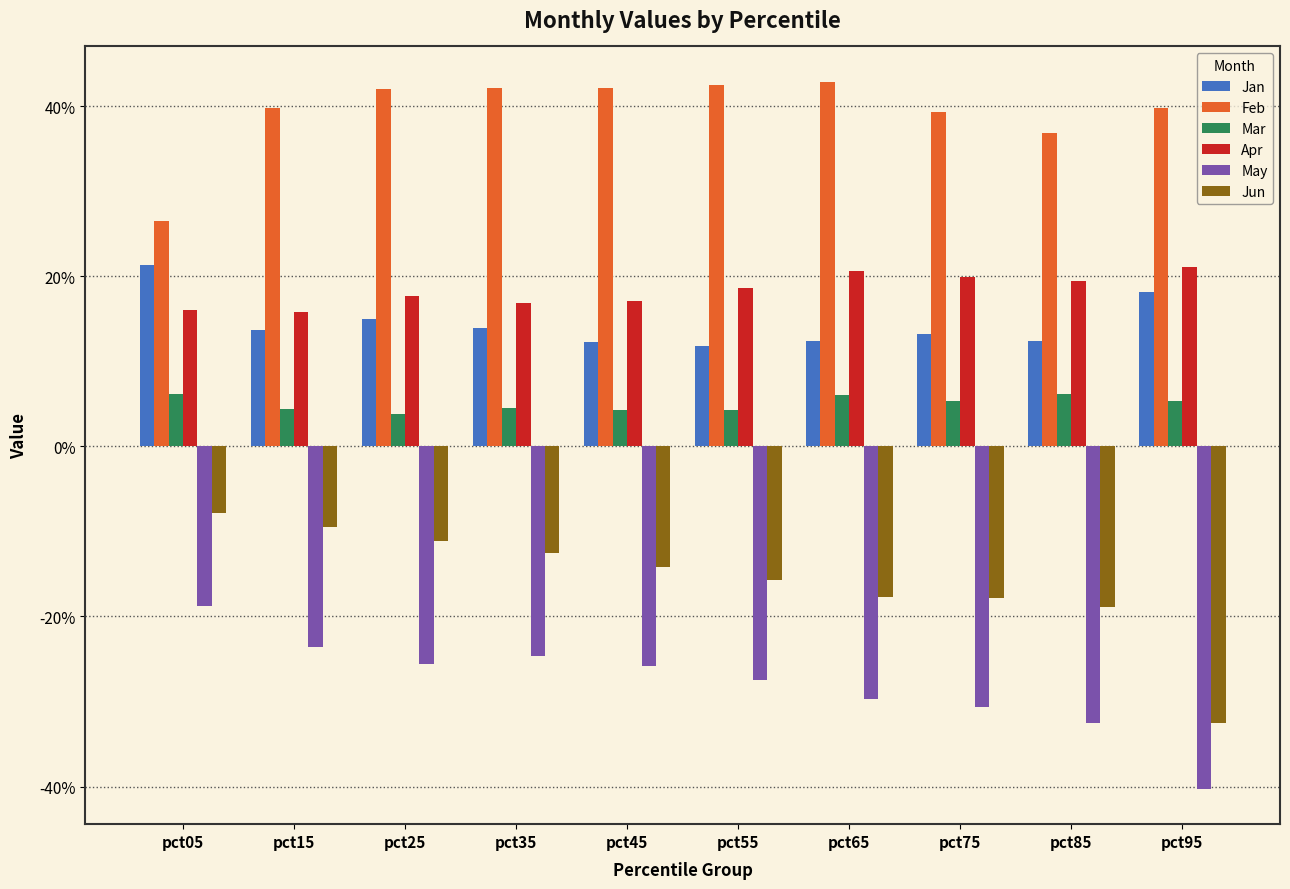

Reading left to right, transcribe all the data shown in this chart.

Jan: 0.2	0.1	0.2	0.1	0.1	0.1	0.1	0.1	0.1	0.2
Feb: 0.3	0.4	0.4	0.4	0.4	0.4	0.4	0.4	0.4	0.4
Mar: 0.1	0.0	0.0	0.0	0.0	0.0	0.1	0.1	0.1	0.1
Apr: 0.2	0.2	0.2	0.2	0.2	0.2	0.2	0.2	0.2	0.2
May: -0.2	-0.2	-0.3	-0.2	-0.3	-0.3	-0.3	-0.3	-0.3	-0.4
Jun: -0.1	-0.1	-0.1	-0.1	-0.1	-0.2	-0.2	-0.2	-0.2	-0.3